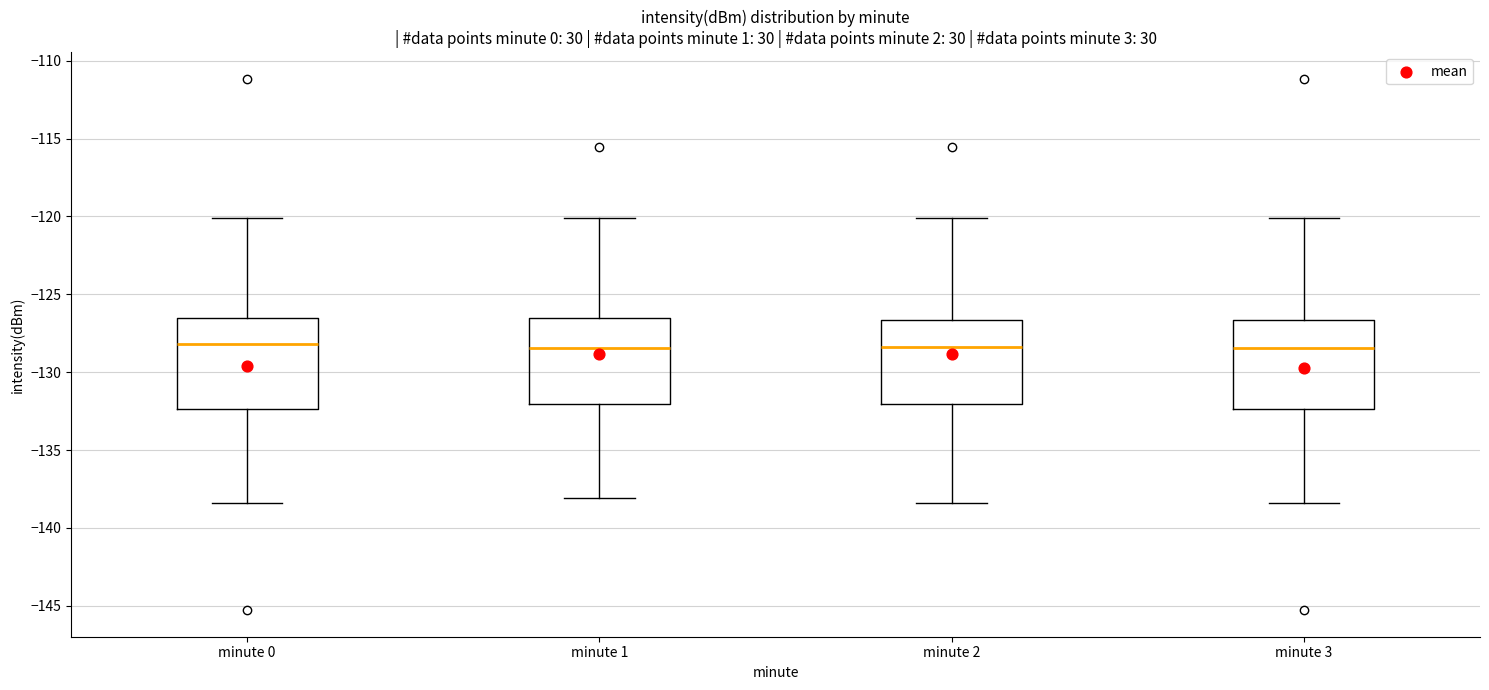

Reading left to right, read every box against the y-axis: the position of its median line, the range the box covers, and the ends of its whiskers. The values are not printed on the chart, so give them approximately, as read against the axis.

minute 0: median -128.0, box -132.5 to -126.5, whiskers -138.5 to -120.0
minute 1: median -128.5, box -132.0 to -126.5, whiskers -138.0 to -120.0
minute 2: median -128.5, box -132.0 to -126.5, whiskers -138.5 to -120.0
minute 3: median -128.5, box -132.5 to -126.5, whiskers -138.5 to -120.0